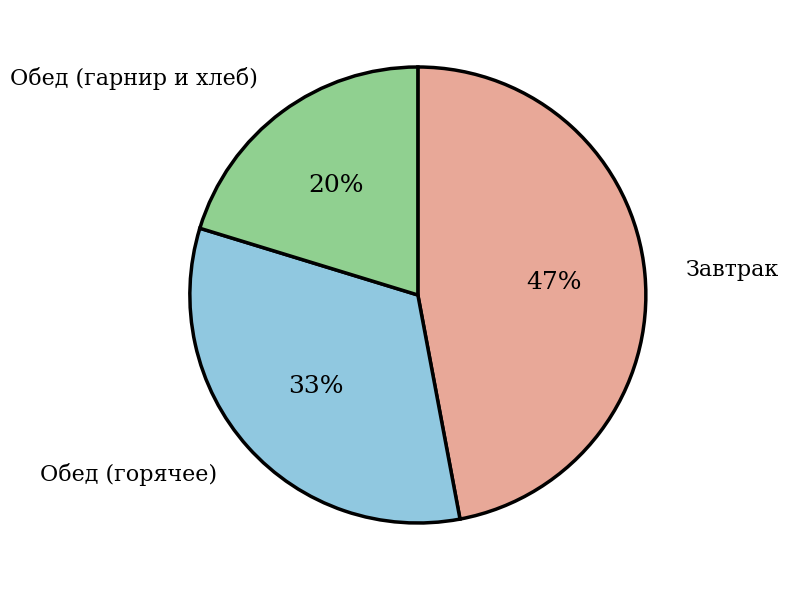

Does any single category account for the majority?

No